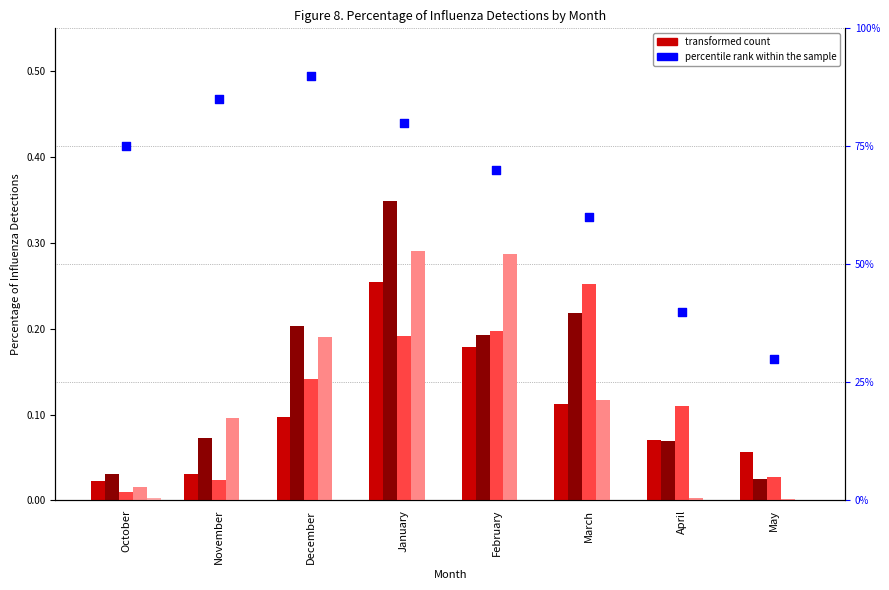

What is the change in value from February to May?

-0.2